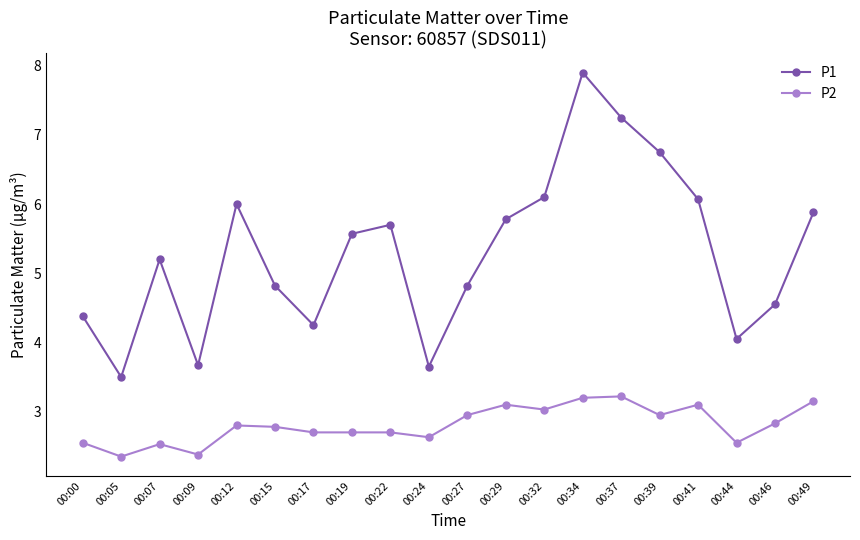

What are all the series names shown in the legend?

P1, P2